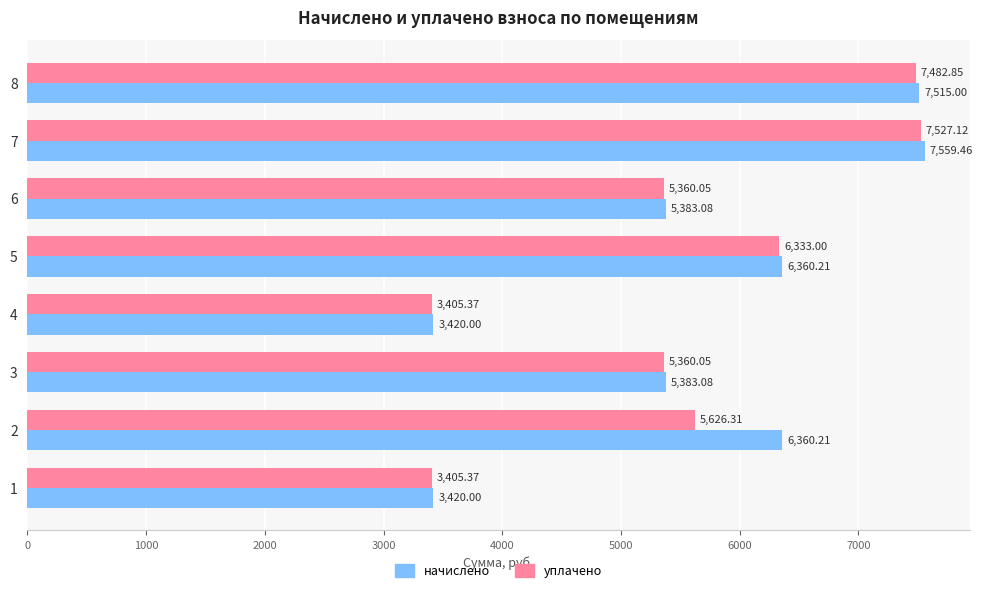

List the series in order of their peak value, lowest first.

уплачено, начислено